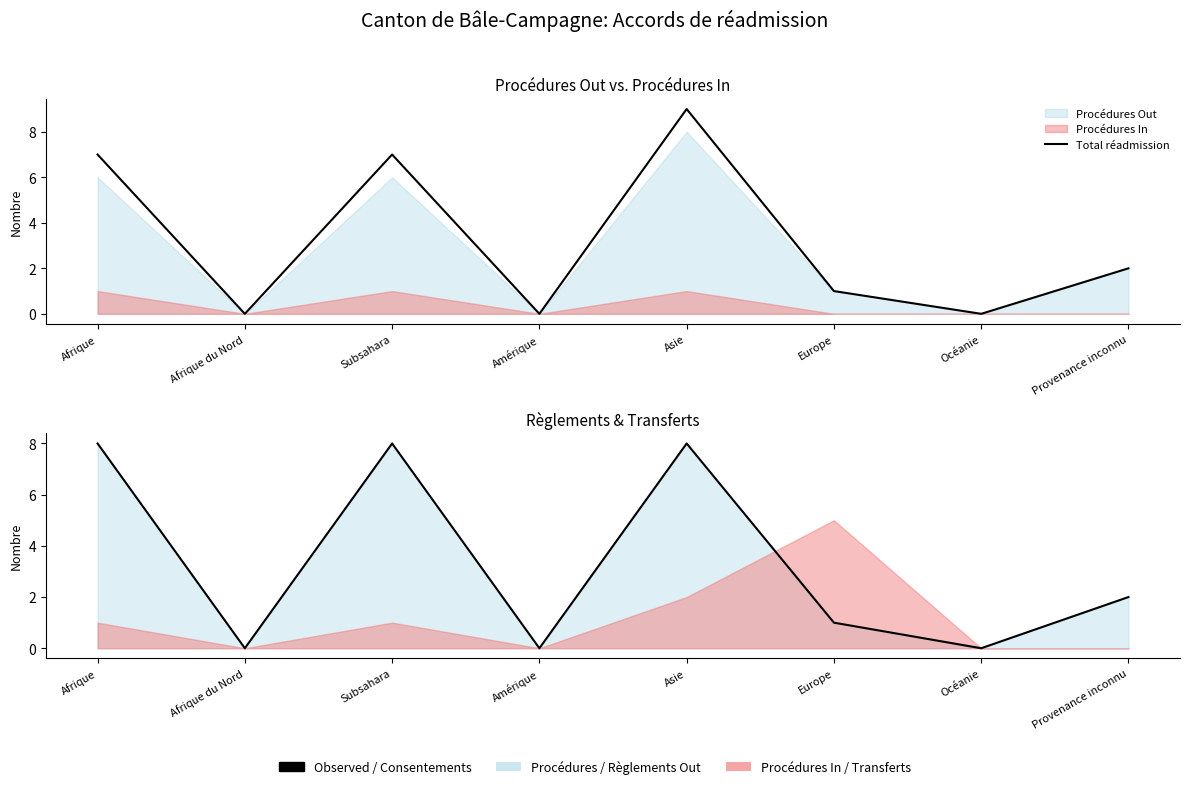

Does the chart display data point markers on the line(s)?

No